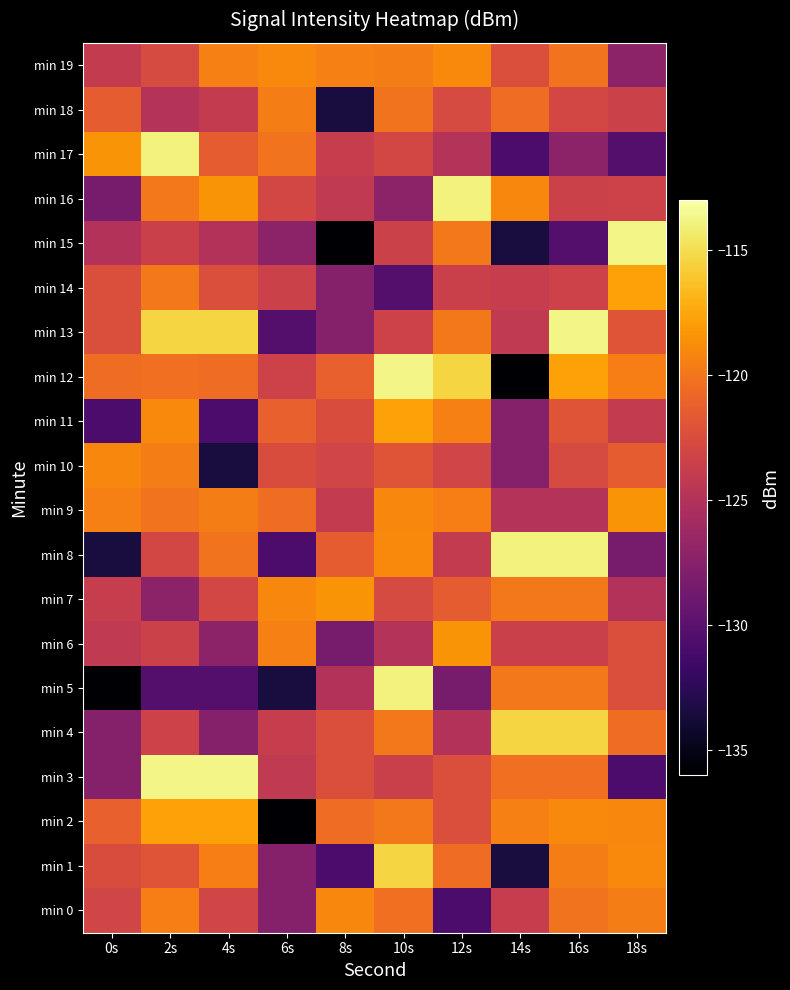

At which category is the sum across all series the highest?

10s